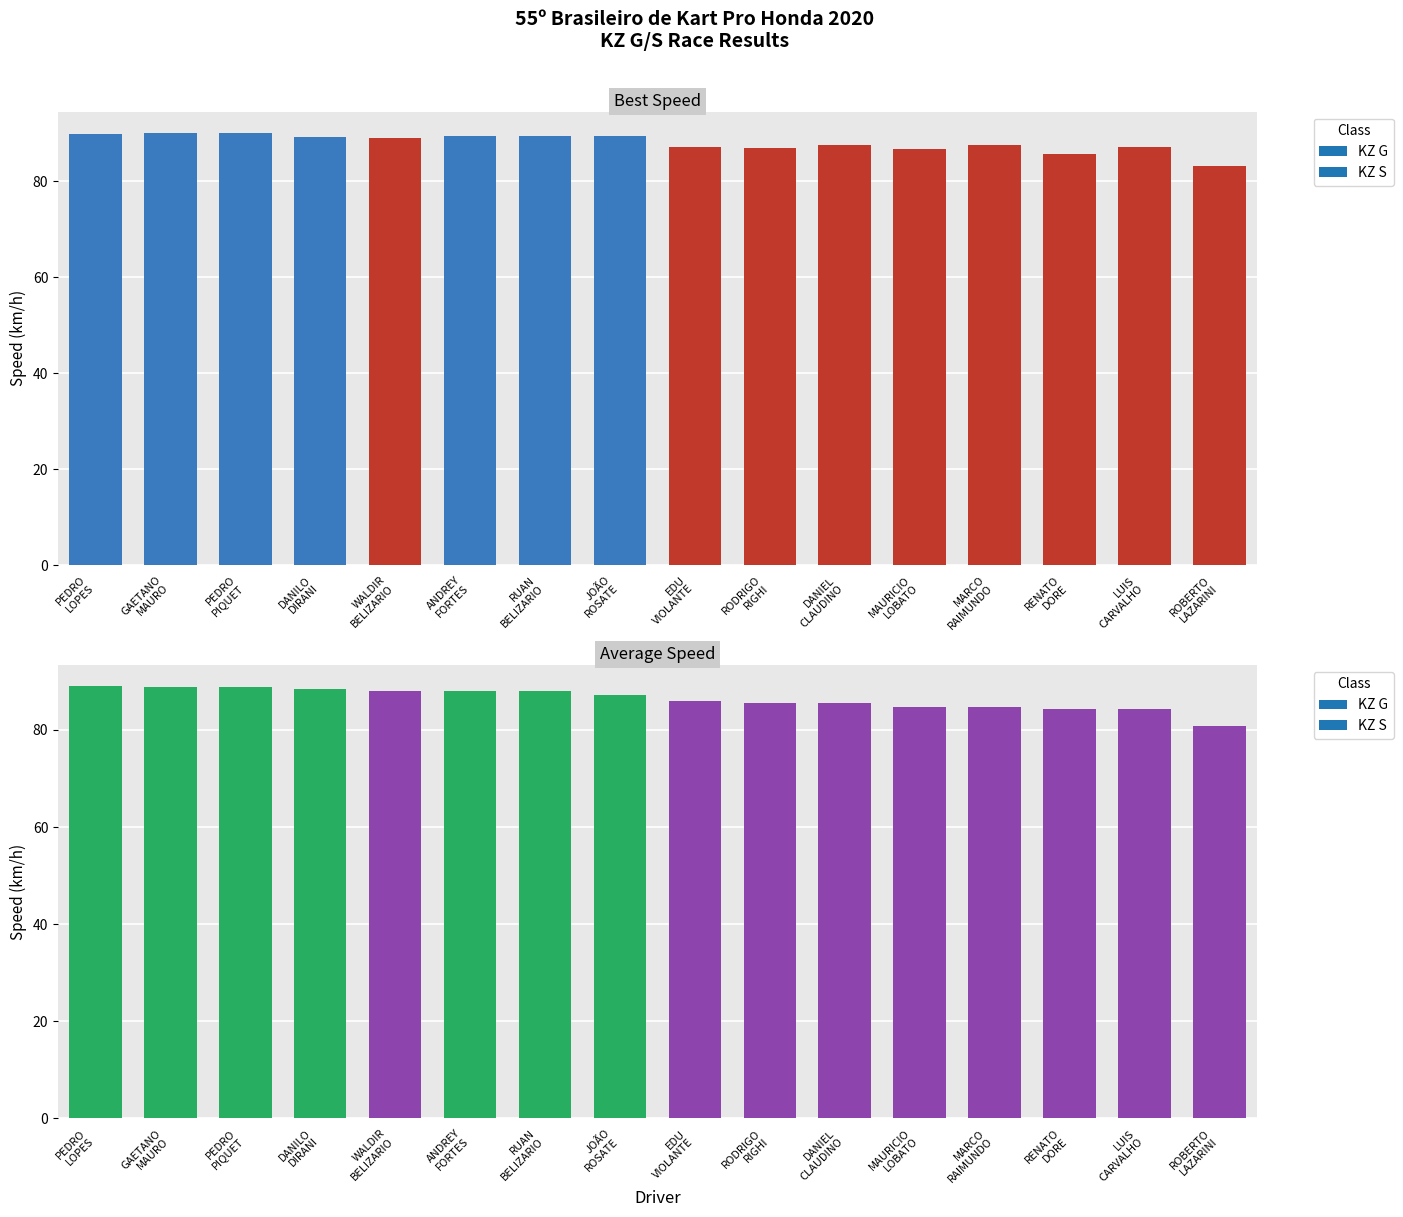

Between RENATO DORE and LUIS CARVALHO, which series saw the biggest shift?

Best Lap time